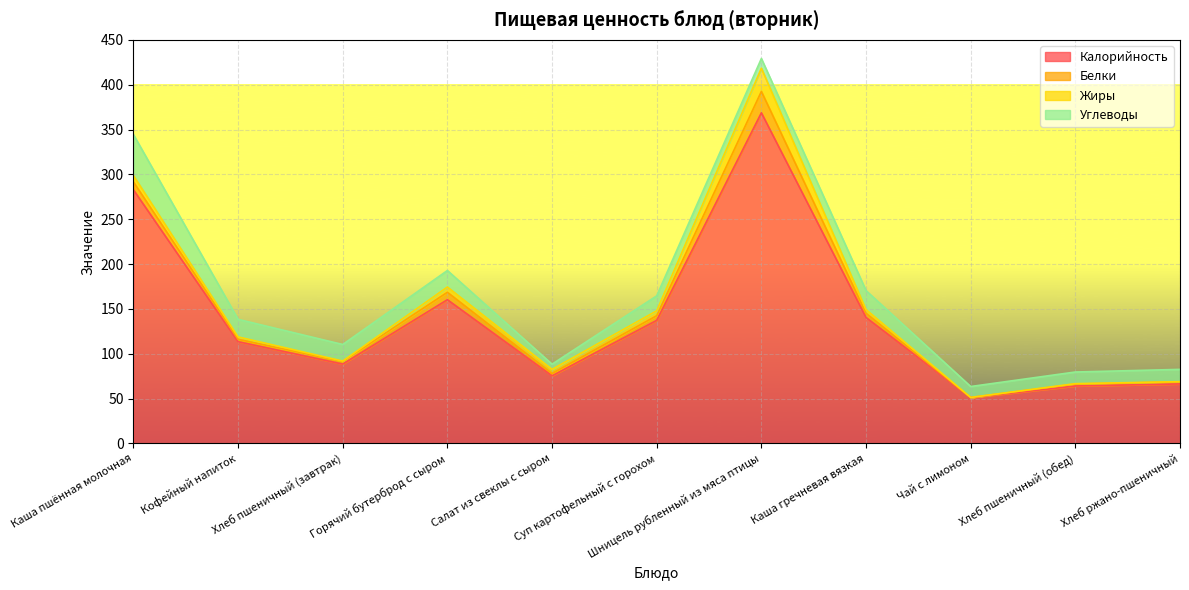

True or false: Жиры has more than 0 interior local peaks.

True